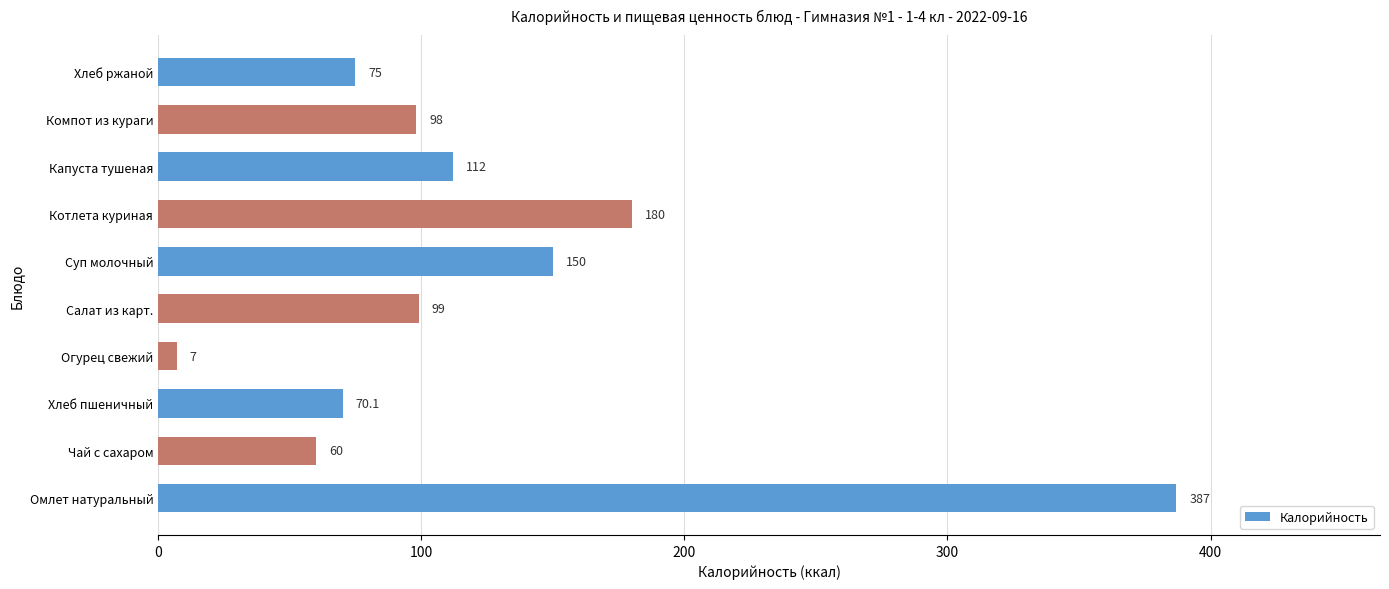

Are the bars grouped side by side (vs. stacked)?

No